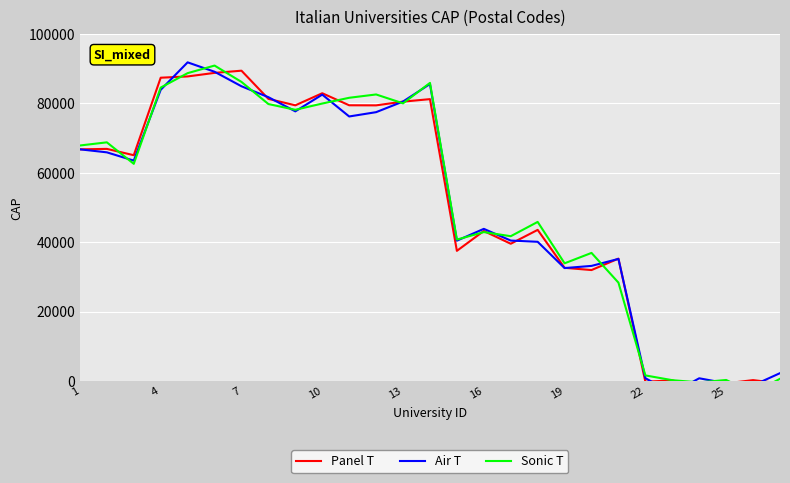

What is the spread (max minus min) of values at 10?

2967.0